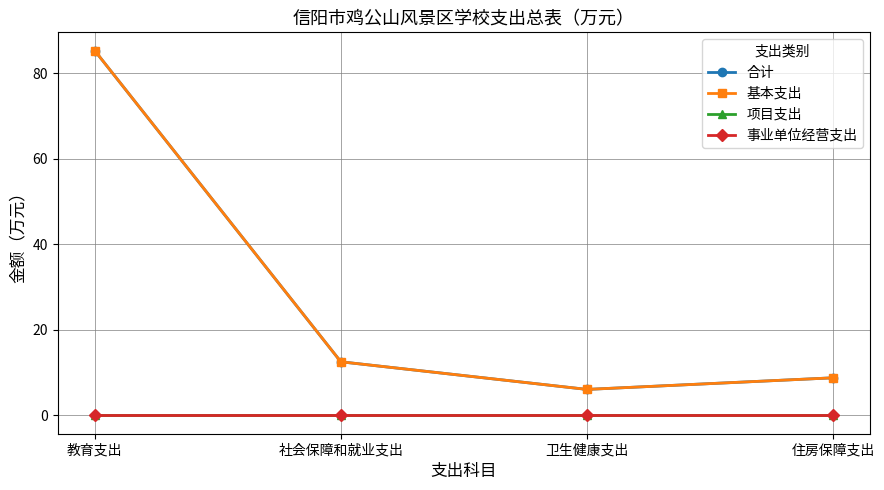

Reading left to right, what are all the values shown in this chart?

合计: 教育支出=85.3	社会保障和就业支出=12.6	卫生健康支出=6.1	住房保障支出=8.8
基本支出: 教育支出=85.3	社会保障和就业支出=12.6	卫生健康支出=6.1	住房保障支出=8.8
项目支出: 教育支出=0.0	社会保障和就业支出=0.0	卫生健康支出=0.0	住房保障支出=0.0
事业单位经营支出: 教育支出=0.0	社会保障和就业支出=0.0	卫生健康支出=0.0	住房保障支出=0.0